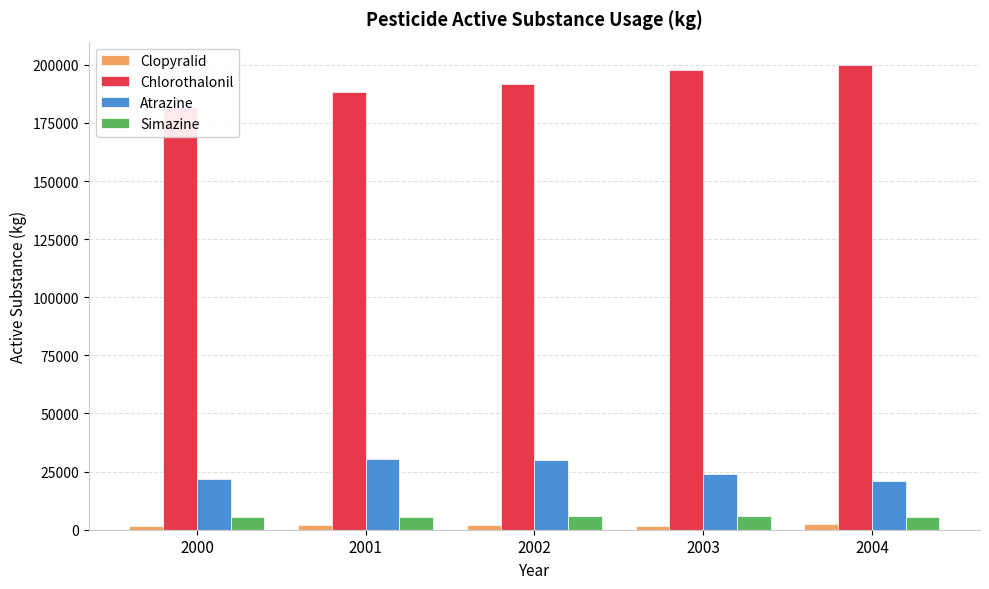

How many bars are there in total?

20